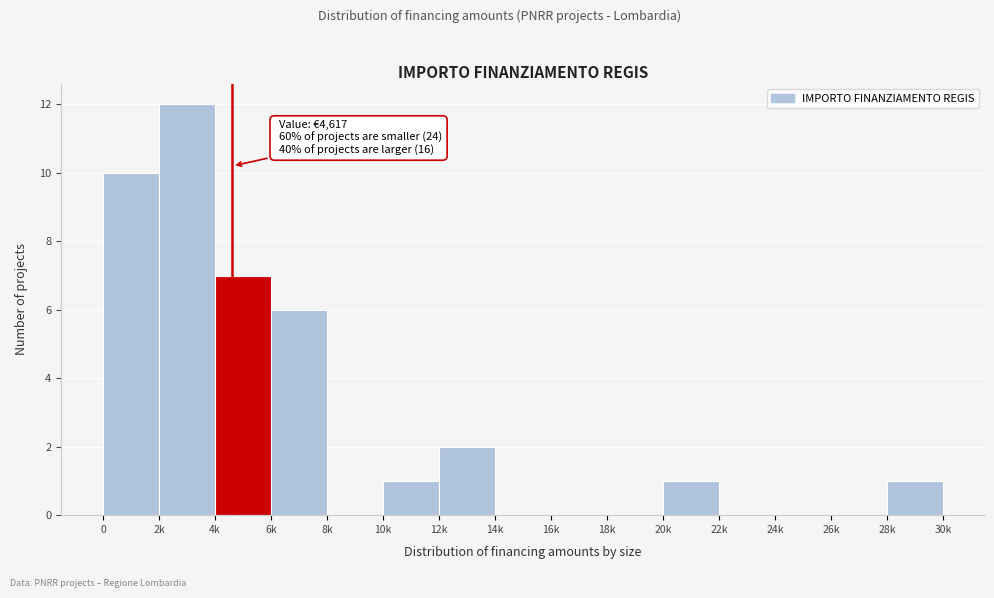

Reading left to right, extract all data points from this chart.

0=10	2k=12	4k=7	6k=6	8k=0	10k=1	12k=2	14k=0	16k=0	18k=0	20k=1	22k=0	24k=0	26k=0	28k=1